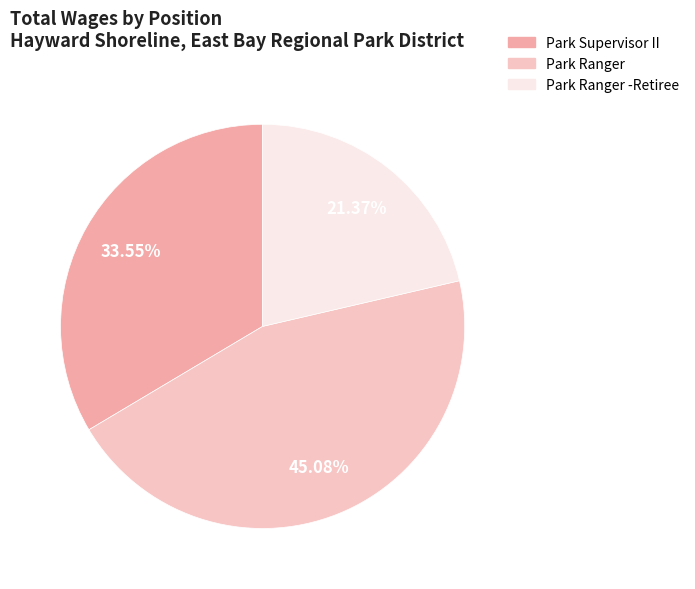

What is the smallest slice in the pie chart?

Park Ranger -Retiree